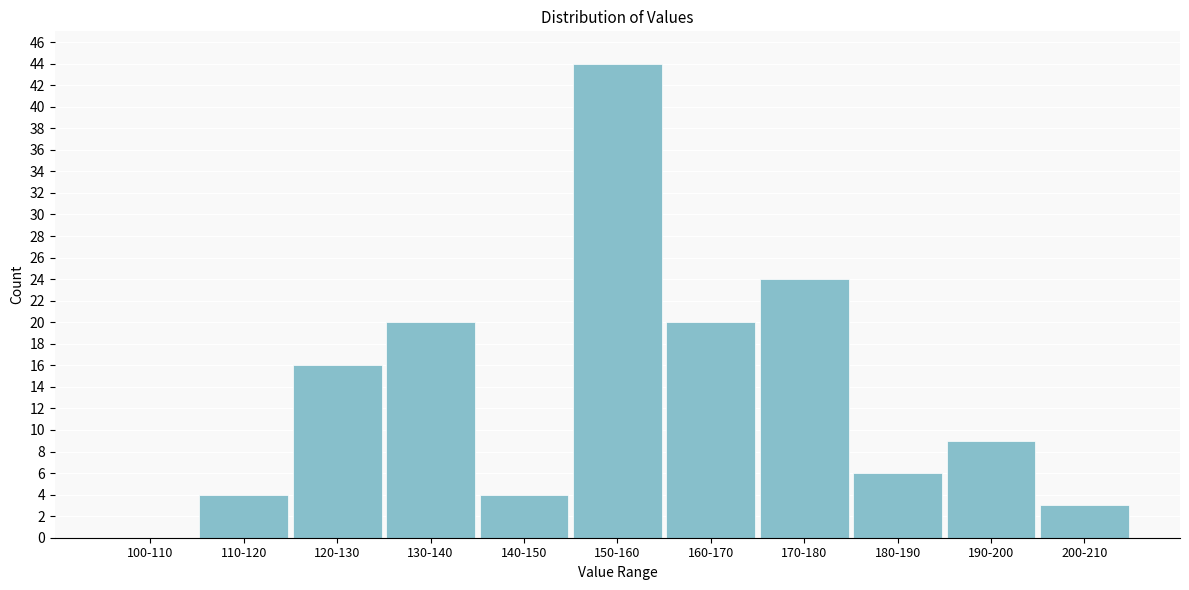

Reading left to right, list all the values displayed in this chart.

100-110=0	110-120=4	120-130=16	130-140=20	140-150=4	150-160=44	160-170=20	170-180=24	180-190=6	190-200=9	200-210=3